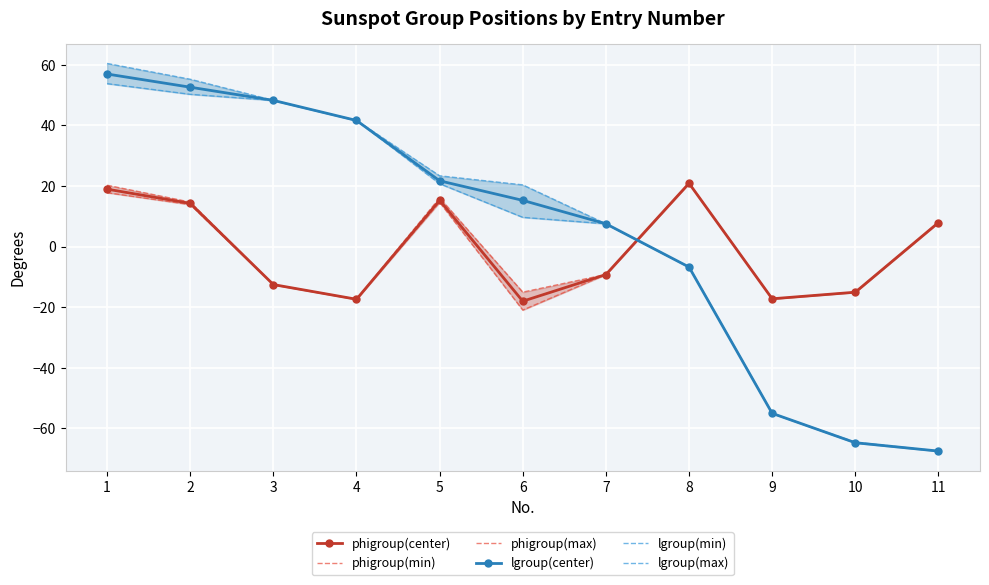

What value does the lgroup(max) series have at 10?

-64.5